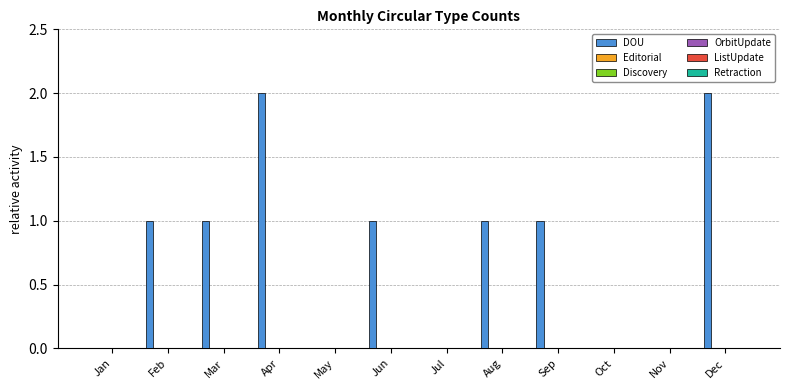

What is the sum of all values?

9